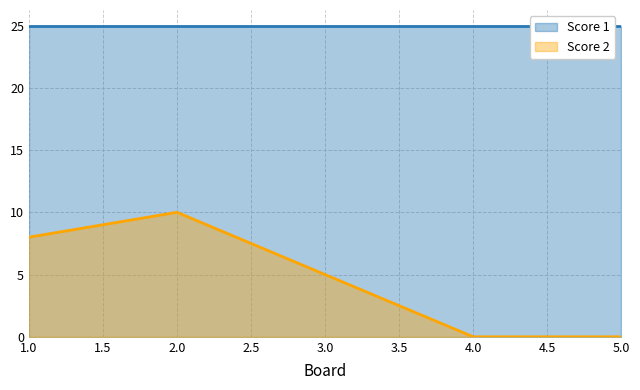

True or false: there are more than 0 points higher than both neighbors.

True